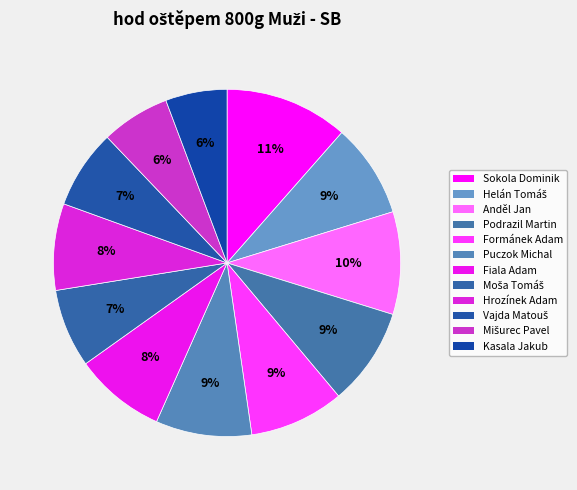

How many segments does this pie chart have?

12